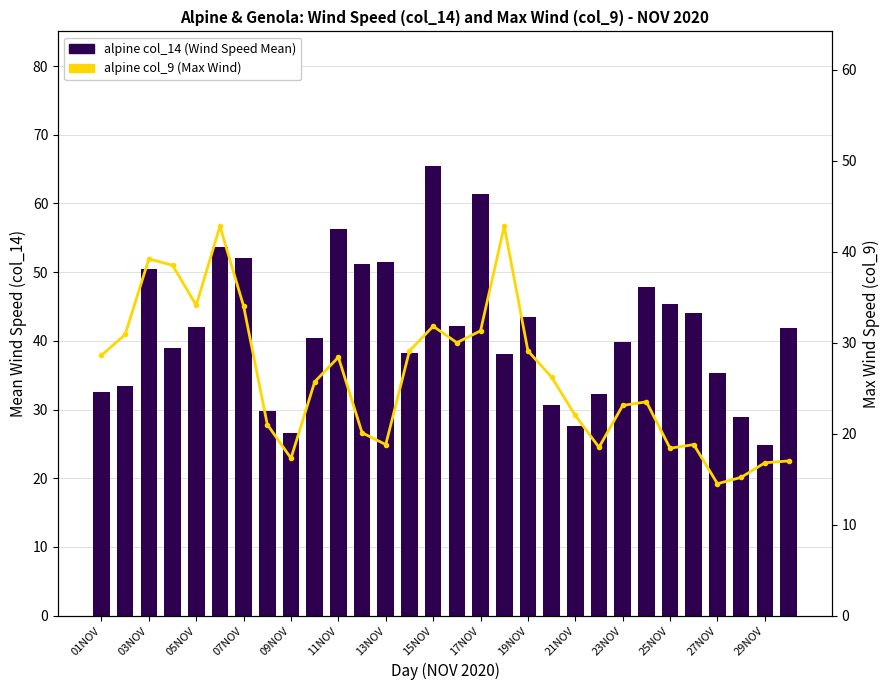

How many data points in alpine col_9 (Max Wind) are less than 26?

15